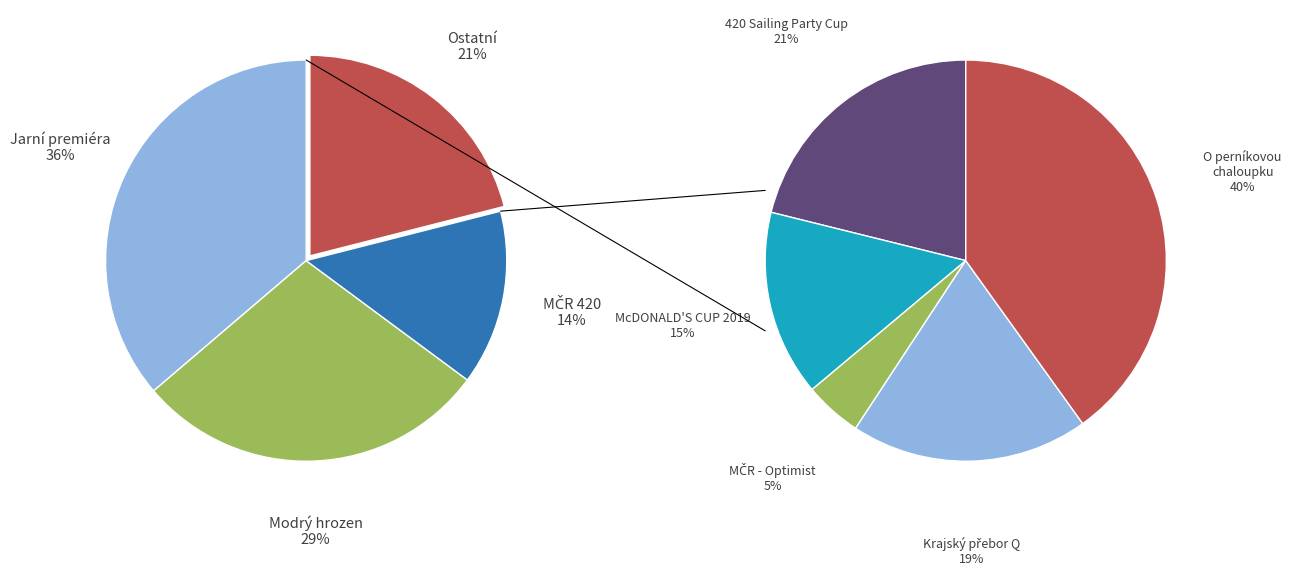

How many segments does this pie chart have?

8